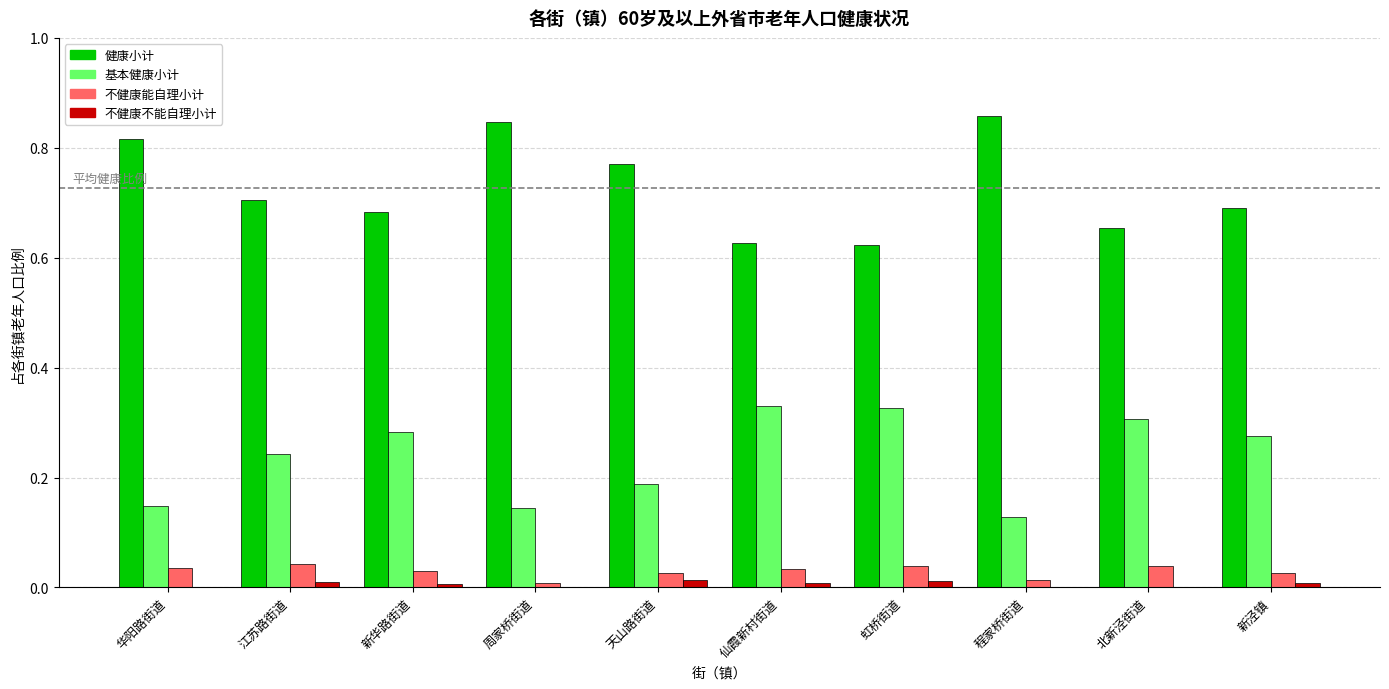

How many groups of bars are there?

10